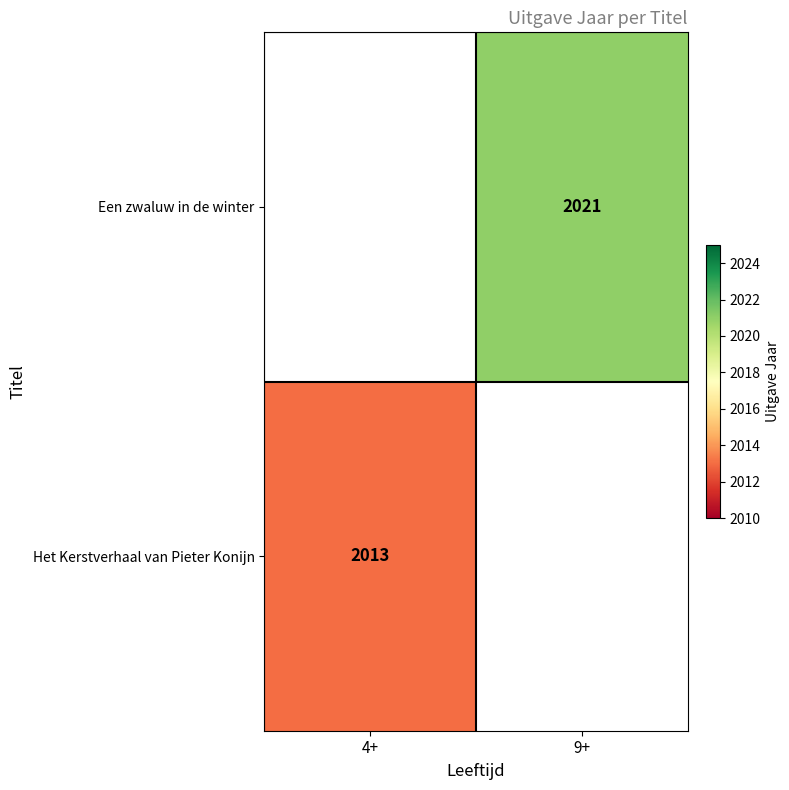

True or false: Het Kerstverhaal van Pieter Konijn has a value of 3306 at 4+.

False